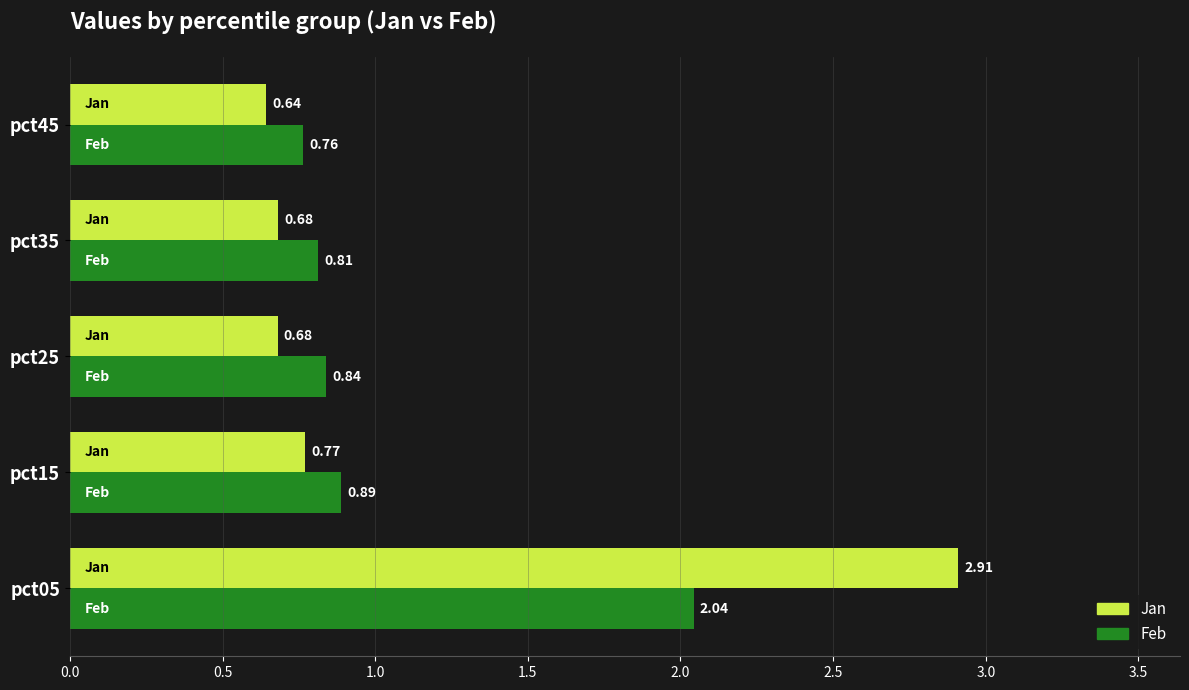

Rank the categories by Feb value from lowest to highest.

pct45, pct35, pct25, pct15, pct05